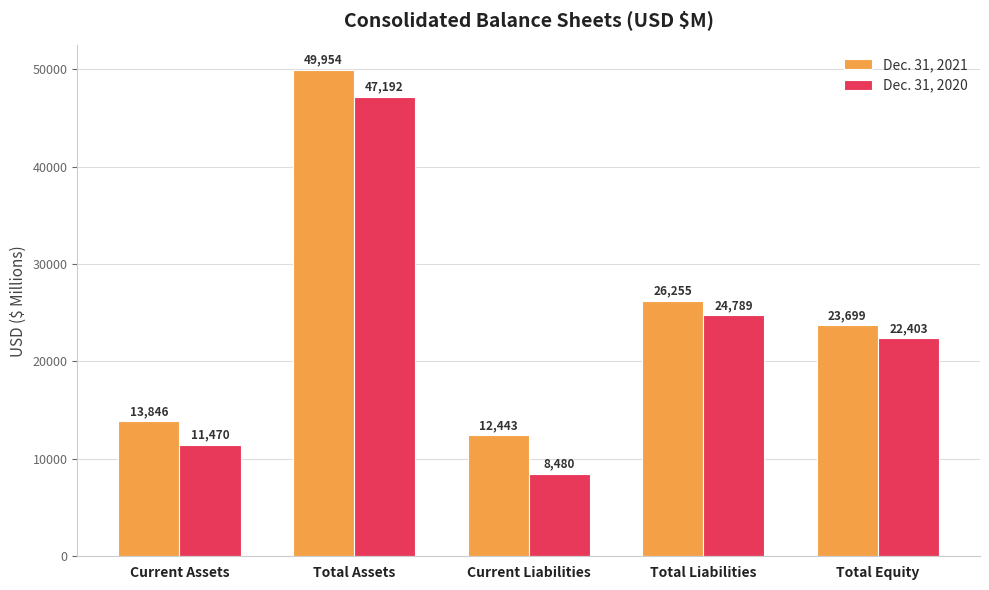

What is the value of the Dec. 31, 2021 bar at the 5th from the left?

23699